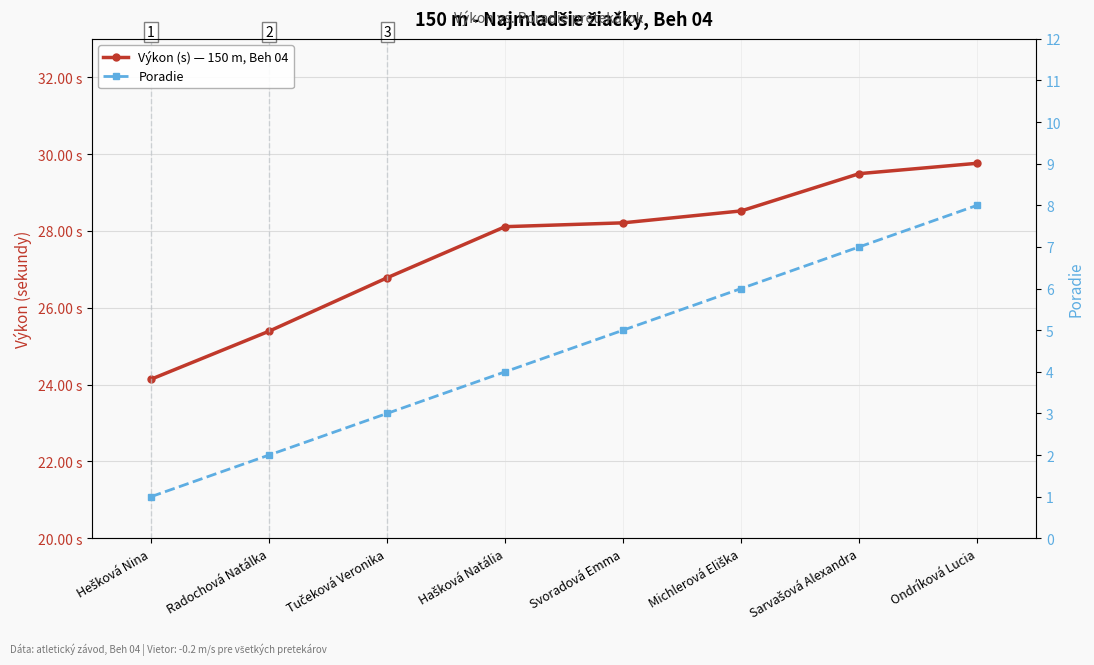

List the series in order of their peak value, lowest first.

Poradie, Výkon (s) — 150 m, Beh 04